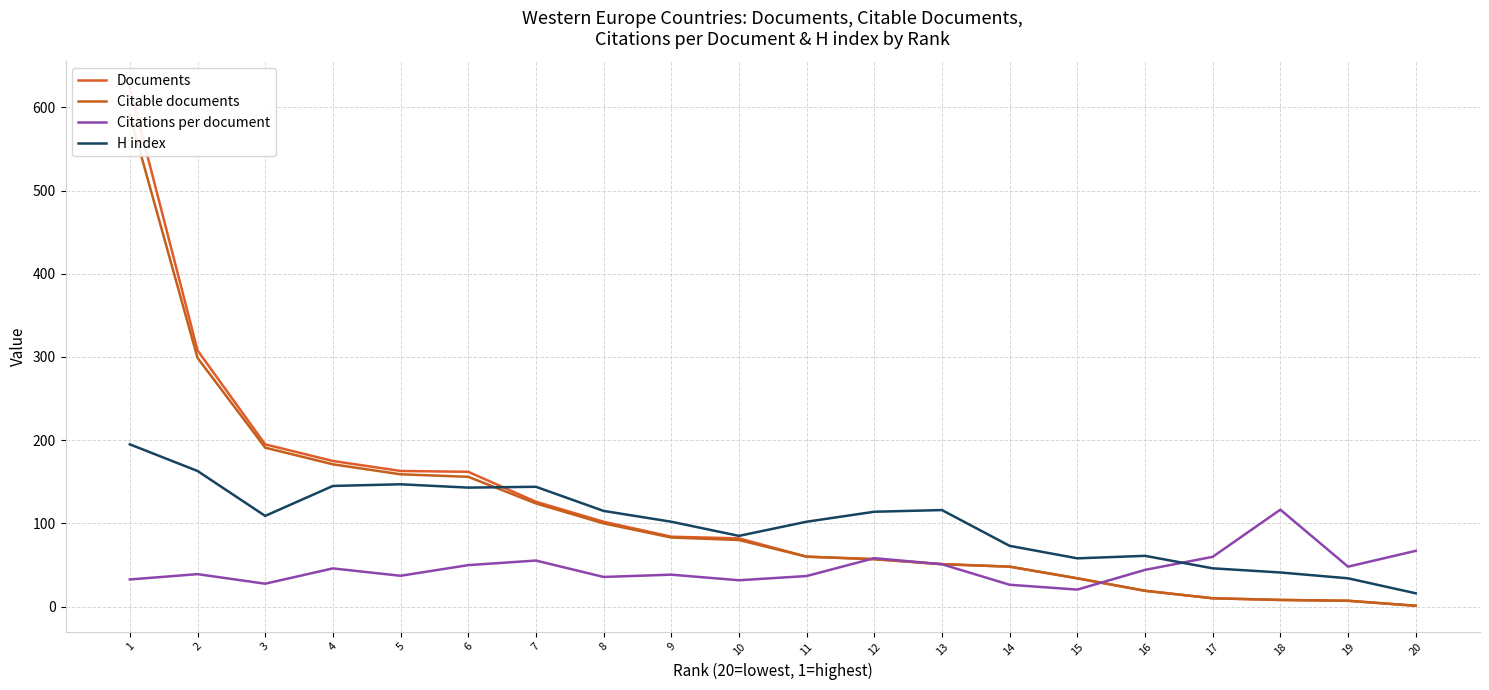

What is the minimum value shown in the chart?

1.0